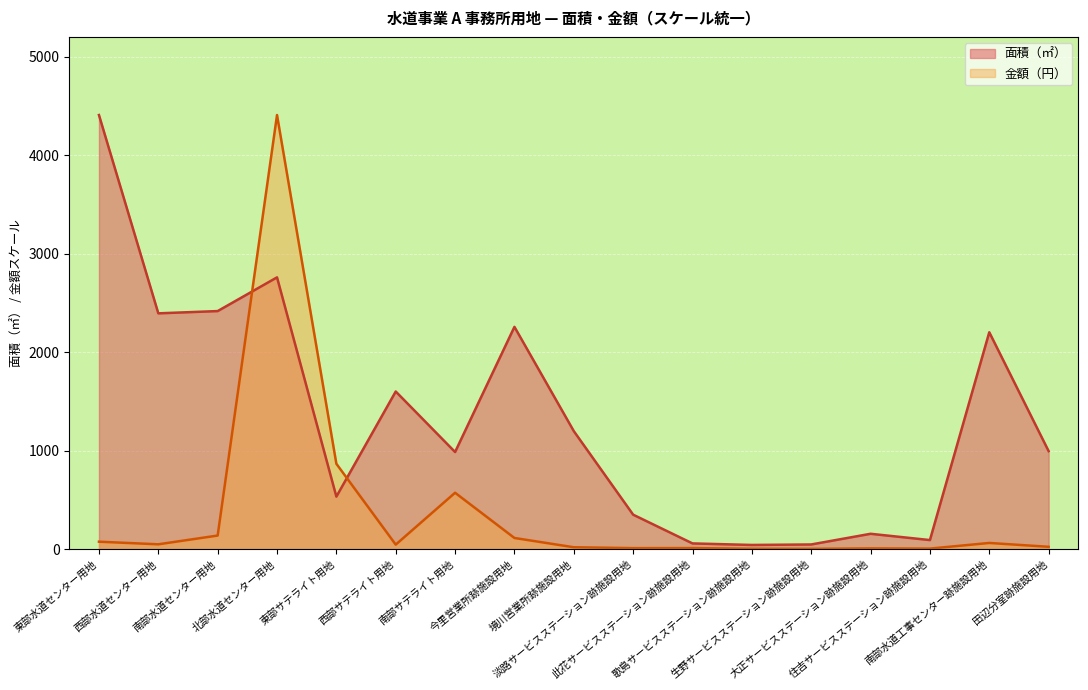

Is it true that 金額（円） equals 113.1 at 今里営業所跡施設用地?

True